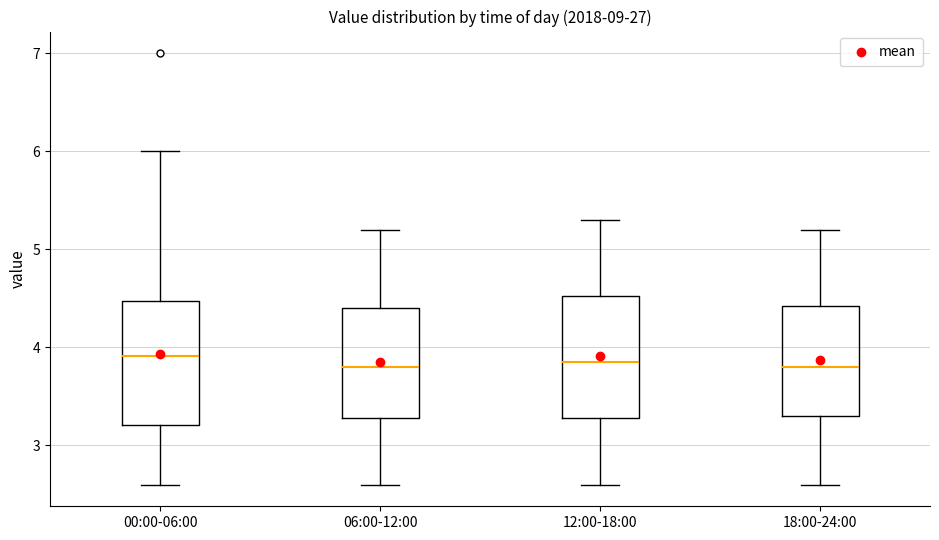

Reading left to right, transcribe this box plot: for each box, give where its median line is, the range the box spans, and where its two whiskers end, as read against the y-axis. The values are not printed on the chart, so give them approximately, as read against the axis.

00:00-06:00: median 3.9, box 3.2 to 4.5, whiskers 2.6 to 6.0
06:00-12:00: median 3.8, box 3.3 to 4.4, whiskers 2.6 to 5.2
12:00-18:00: median 3.9, box 3.3 to 4.5, whiskers 2.6 to 5.3
18:00-24:00: median 3.8, box 3.3 to 4.4, whiskers 2.6 to 5.2